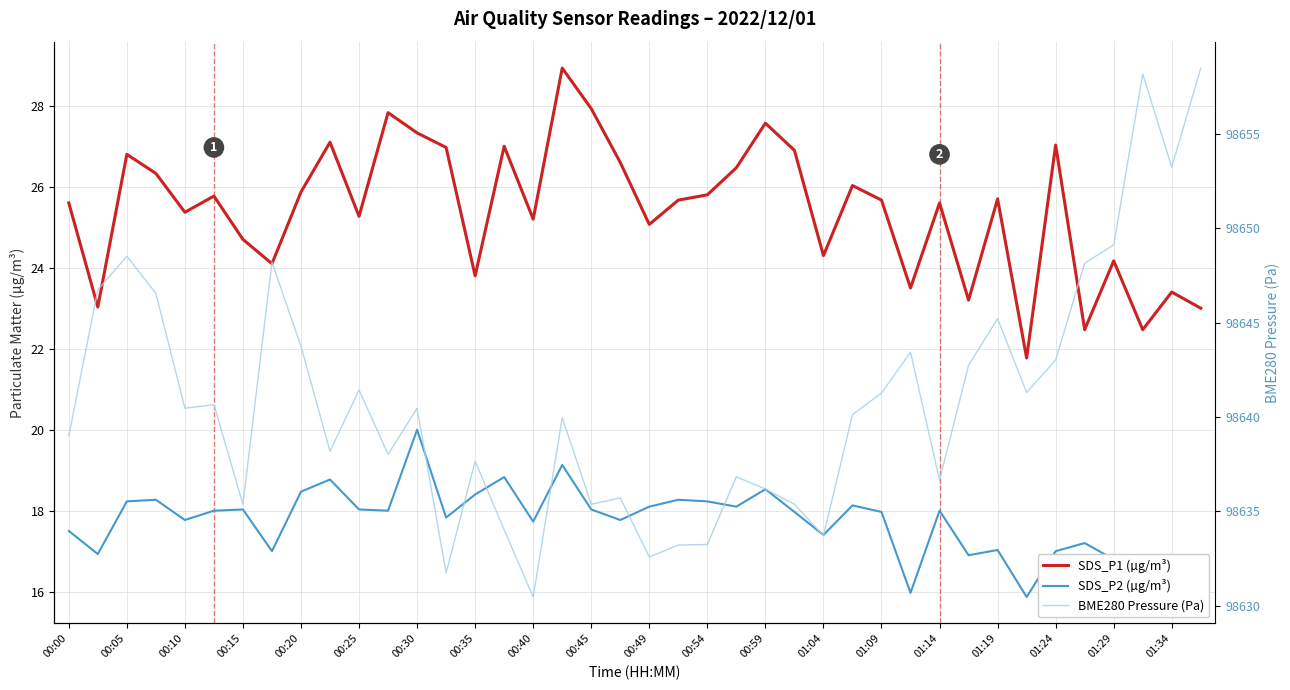

Is the value of BME280 Pressure (Pa) at 00:10 greater than the value of SDS_P1 (µg/m³) at 00:15?

Yes